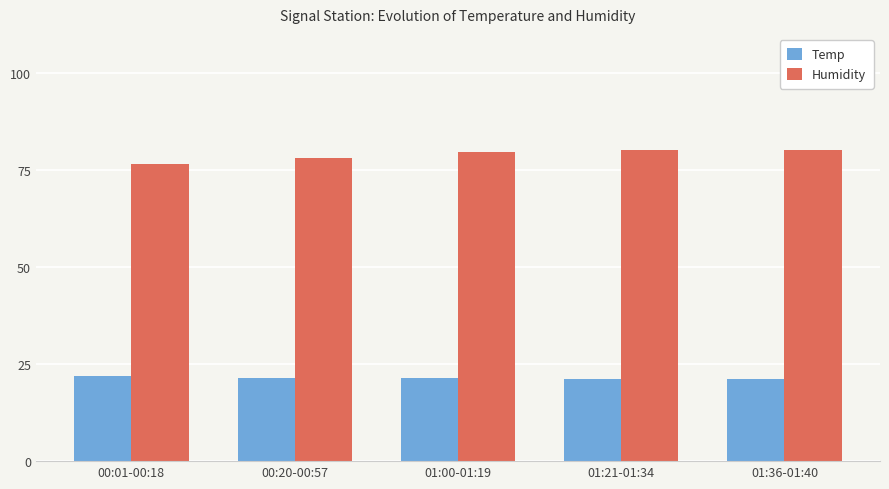

What is the sum of the Temp values at 01:36-01:40 and 00:20-00:57?

42.7